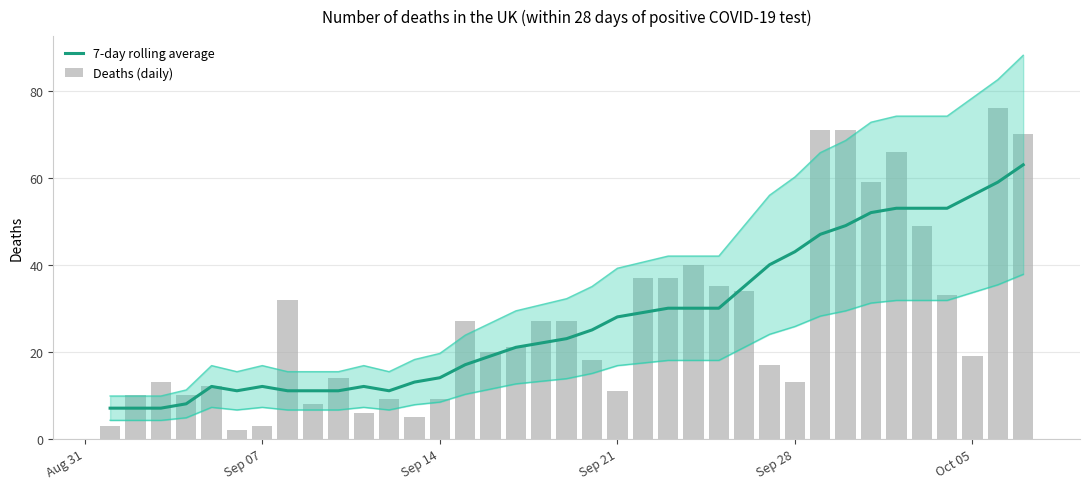

How many data points in 7-day rolling average are above 23?

18